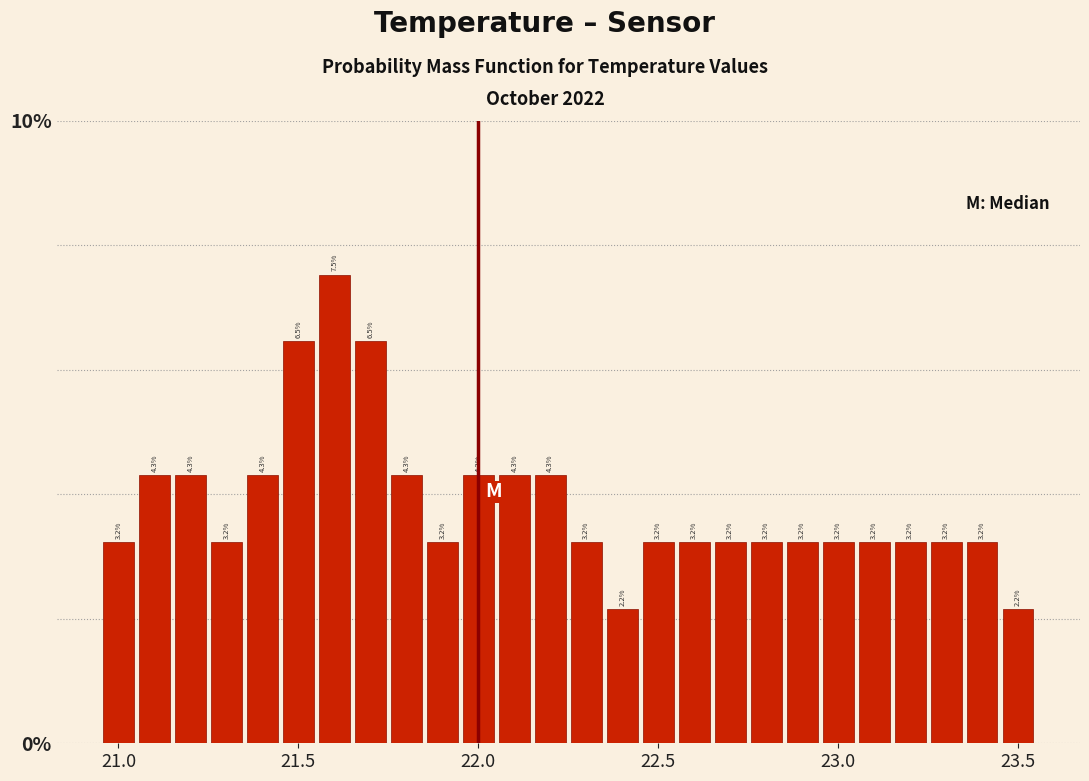

Around what value on the x-axis is the tallest bar? Give the approximate position of its centre, as read against the axis.

21.60